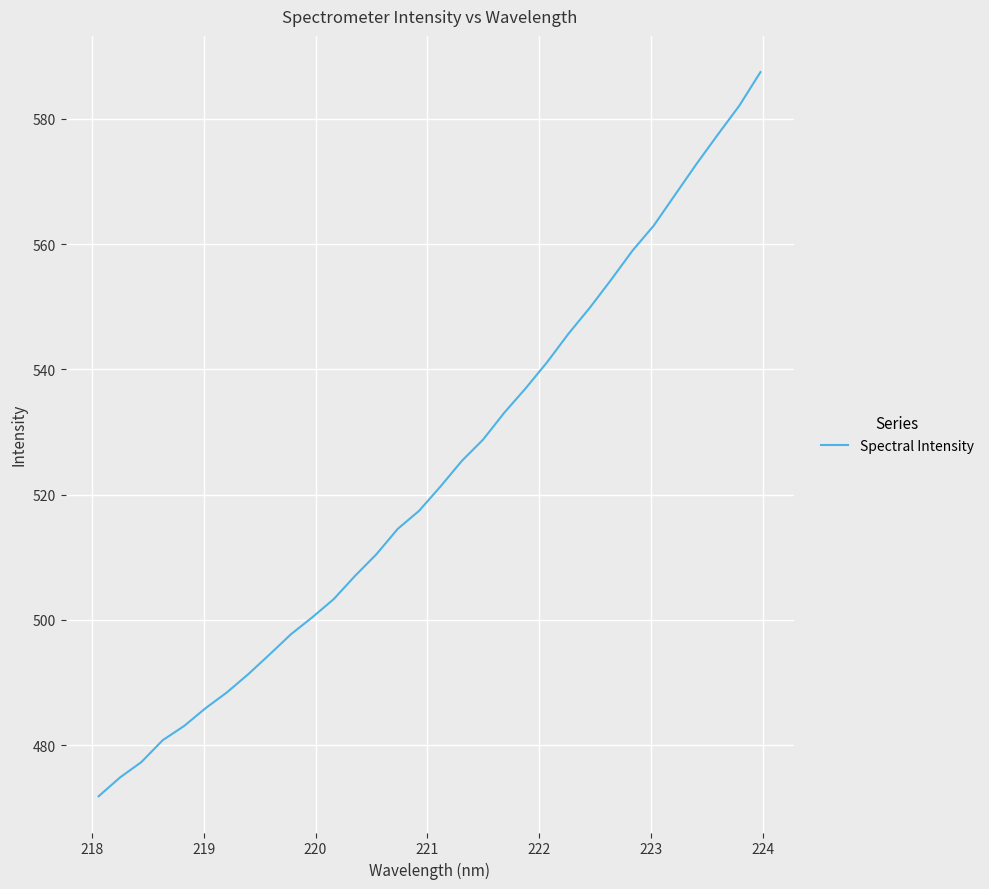

What is the difference between the maximum and minimum values?

115.6